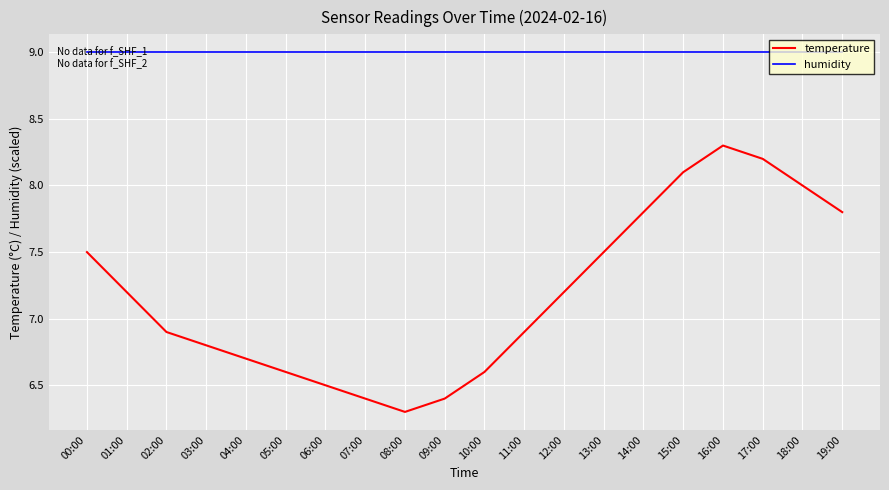

True or false: humidity has a value of 14.4 at 18:00.

False